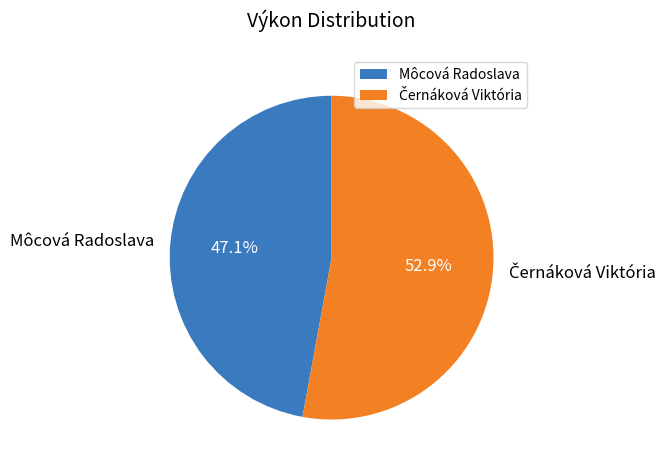

Count the number of slices in the pie.

2